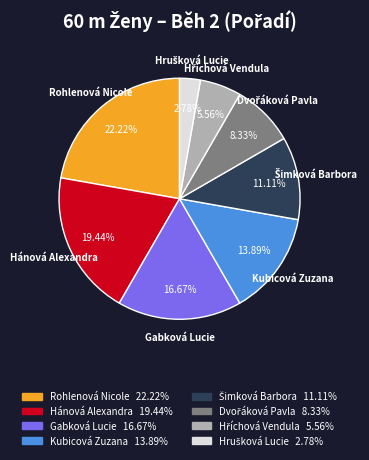

The Kubicová Zuzana slice represents 1% of the pie. True or false?

False